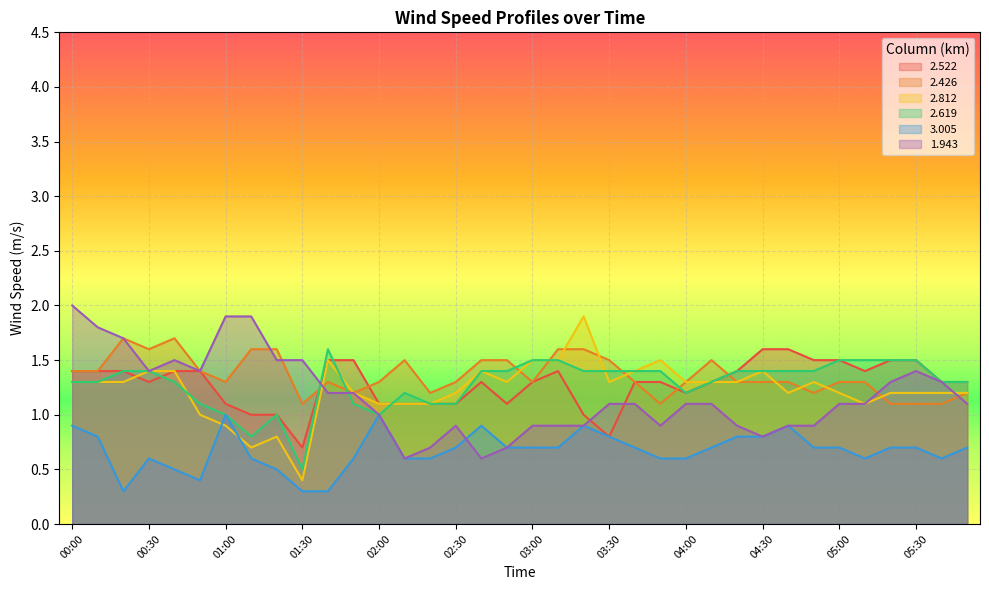

Which has a higher value, 02:00 or 01:50?

01:50